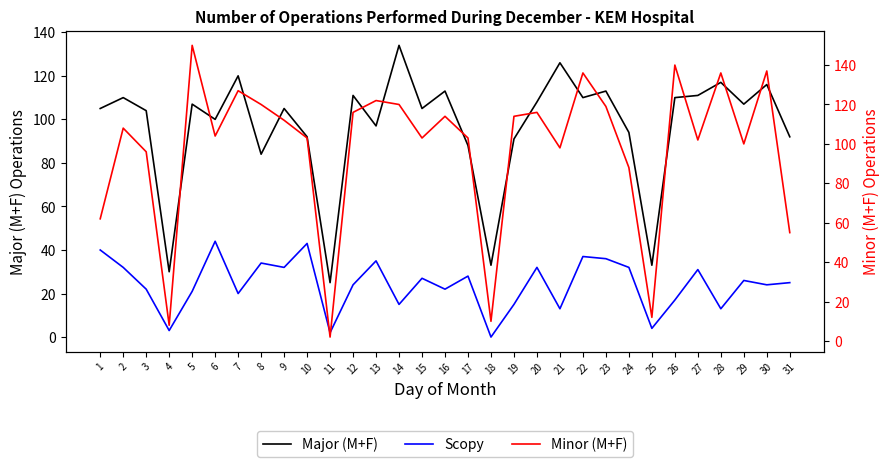

At which label does Scopy first exceed 25?

1